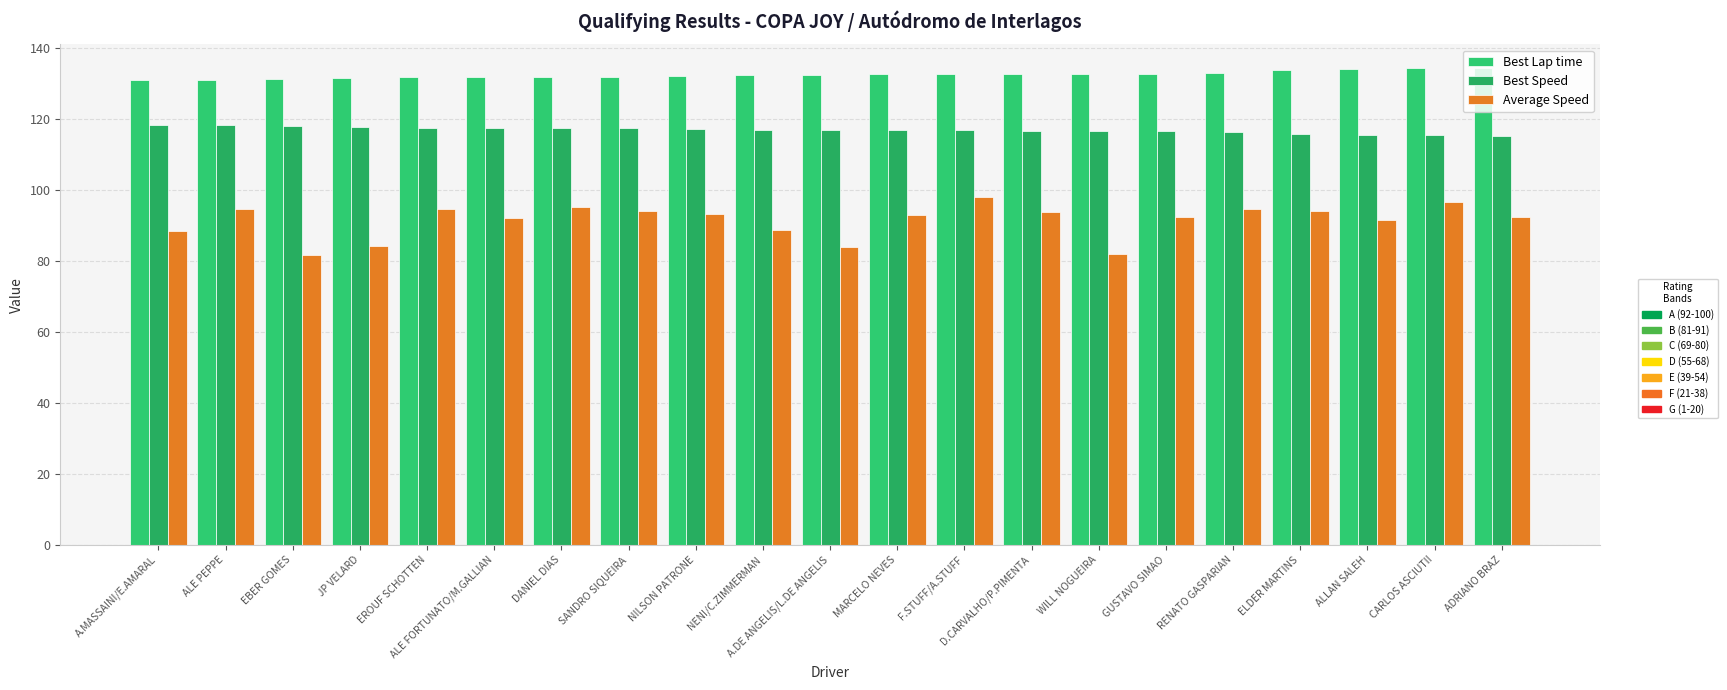

What is the average value of the Best Lap time series?

132.6